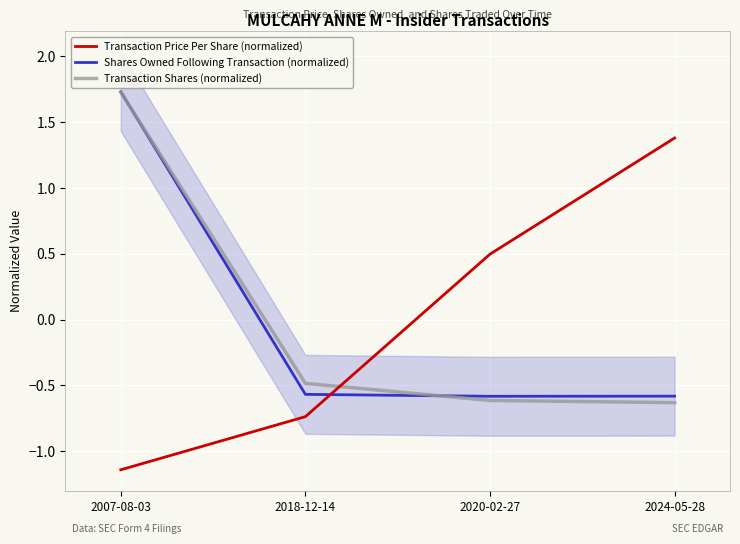

What is the difference between the highest and lowest values at 2007-08-03?

2.9